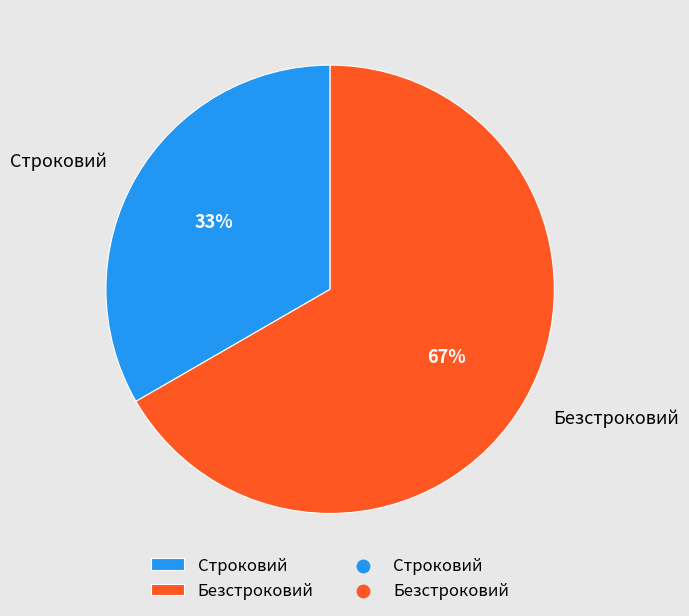

Which slice is the largest?

Безстроковий